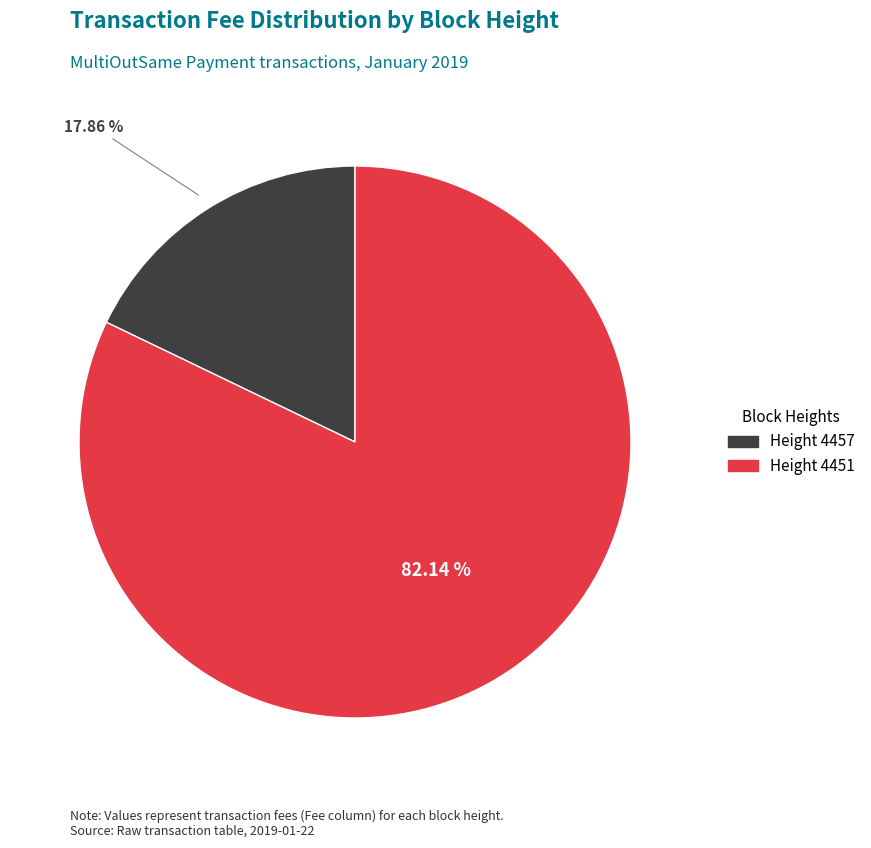

Does any single category account for the majority?

Yes